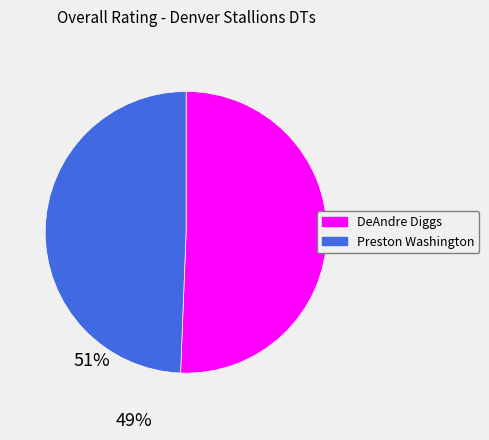

Rank the categories by value from lowest to highest.

Preston Washington, DeAndre Diggs